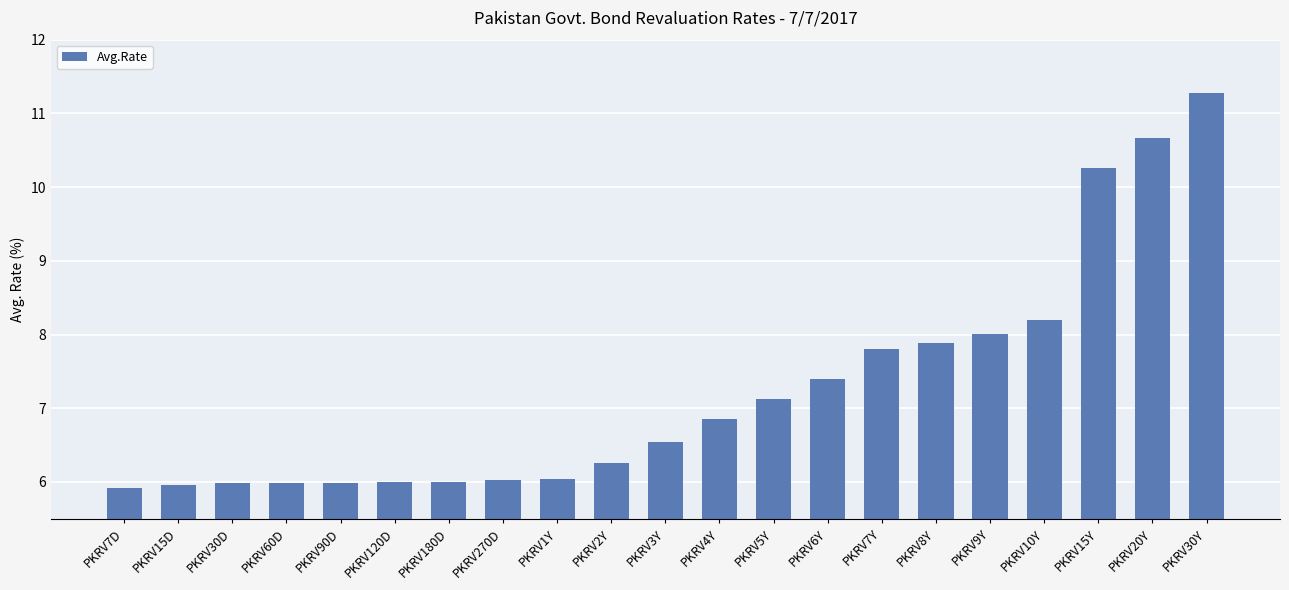

What position from the right is PKRV30Y?

1